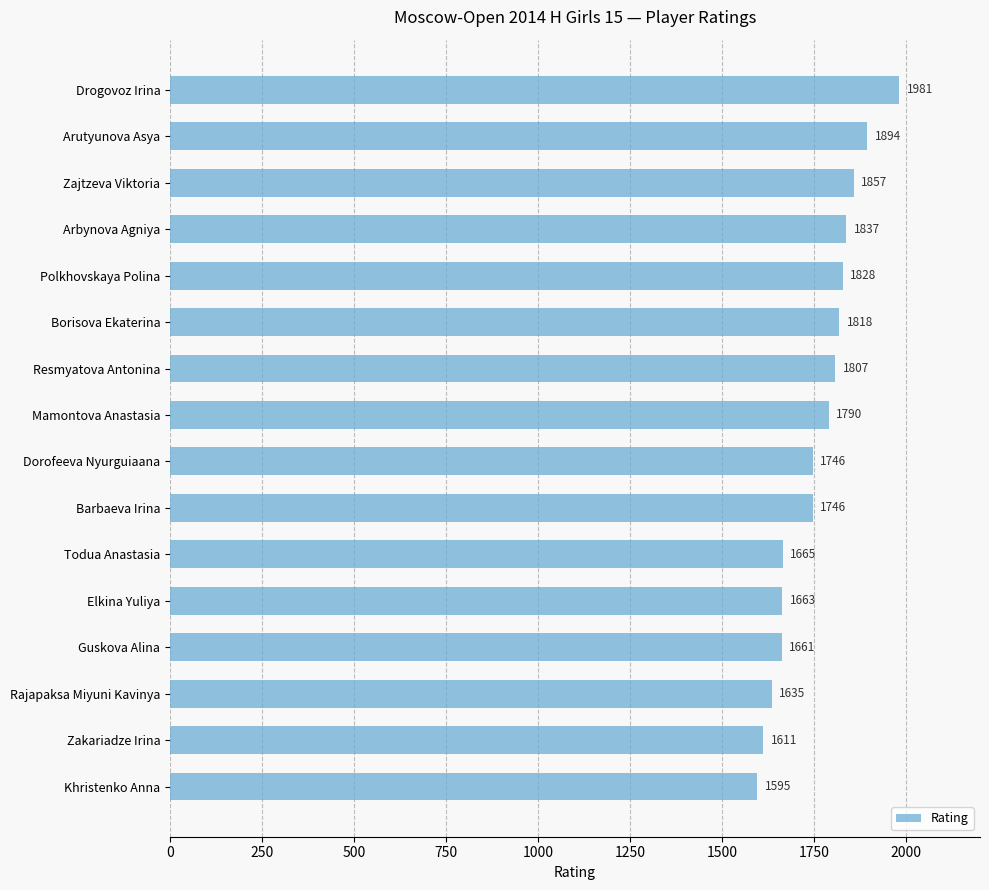

Approximately how many times larger is the value at Drogovoz Irina compared to Todua Anastasia?

1.2